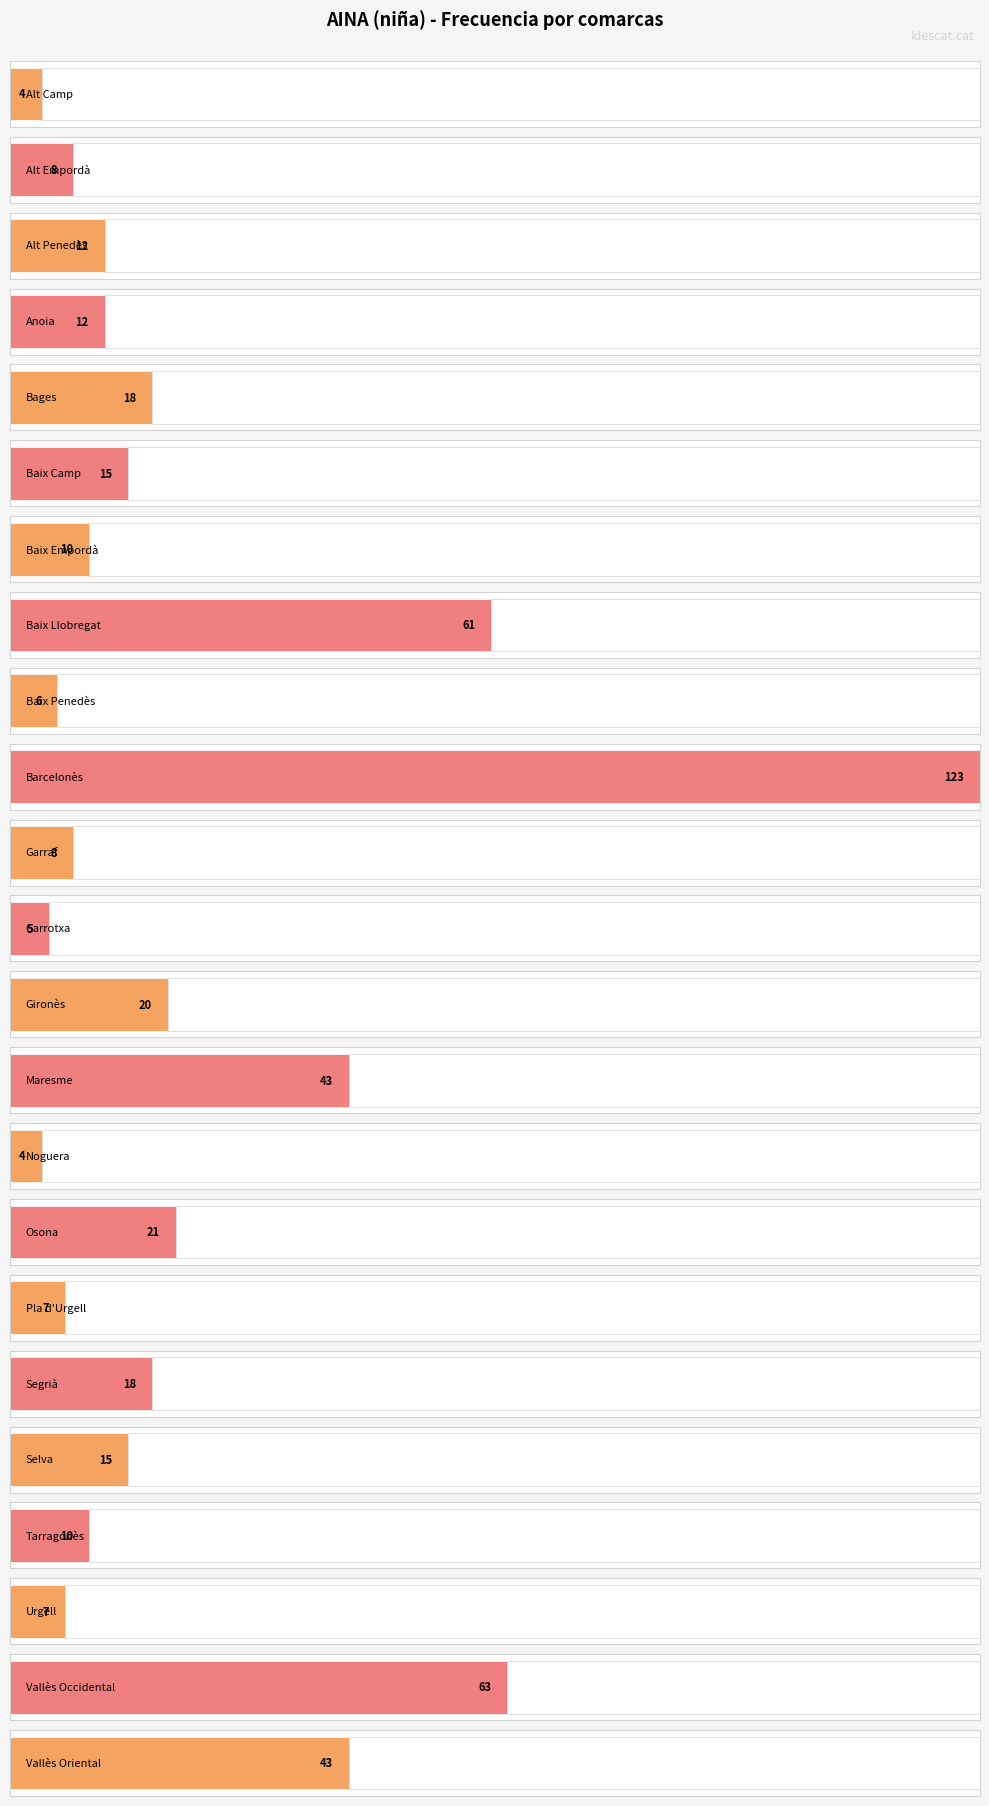

What is the average value?

23